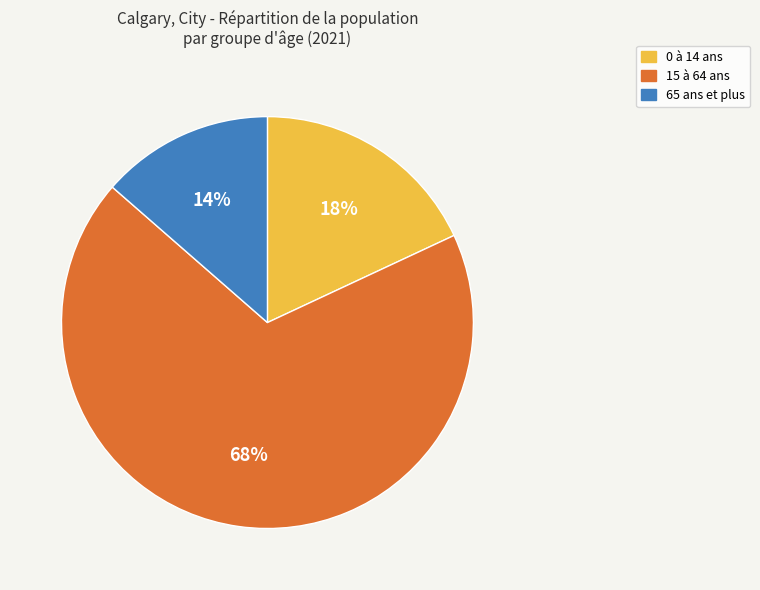

How many segments does this pie chart have?

3